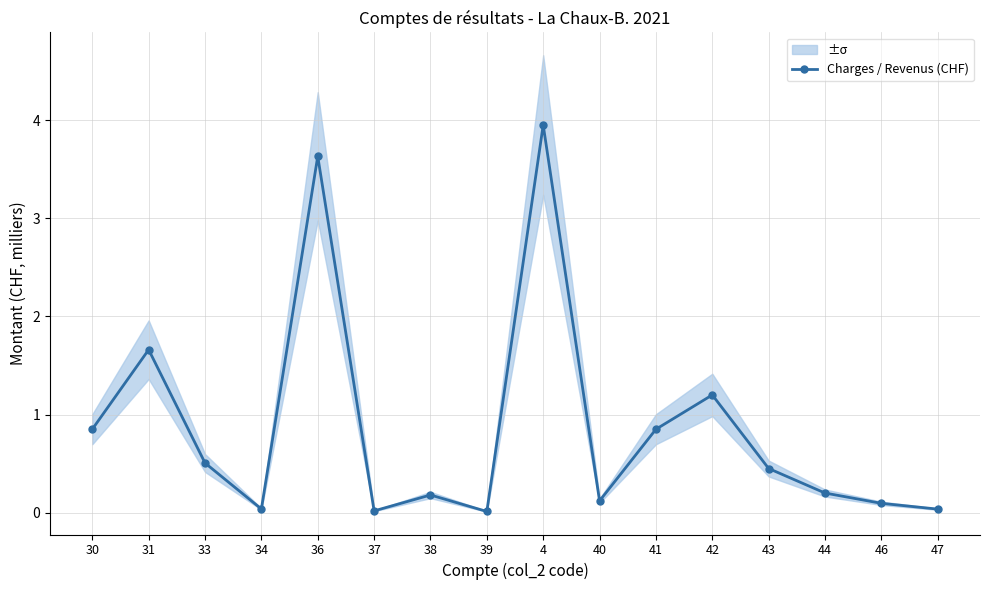

Where is the first local maximum?

31